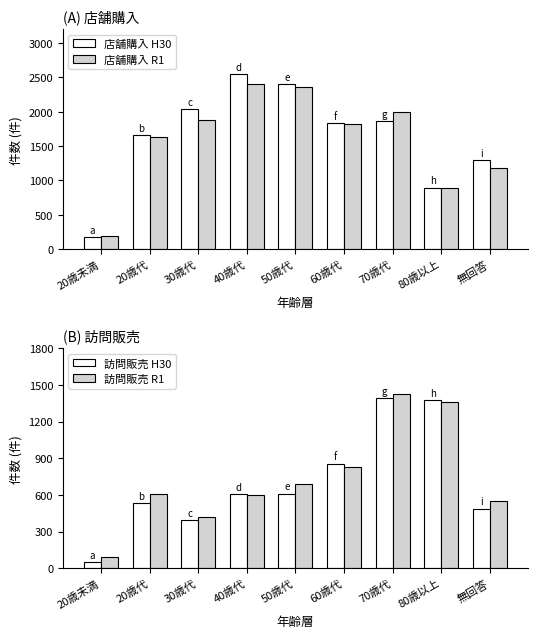

What is the label of the 5th bar from the left?

50歳代